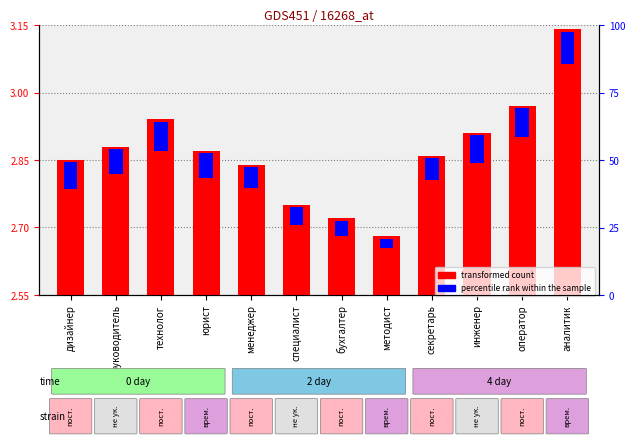

Rank the categories by transformed count value from lowest to highest.

методист, бухгалтер, специалист, менеджер, дизайнер, секретарь, юрист, руководитель, инженер, технолог, оператор, аналитик